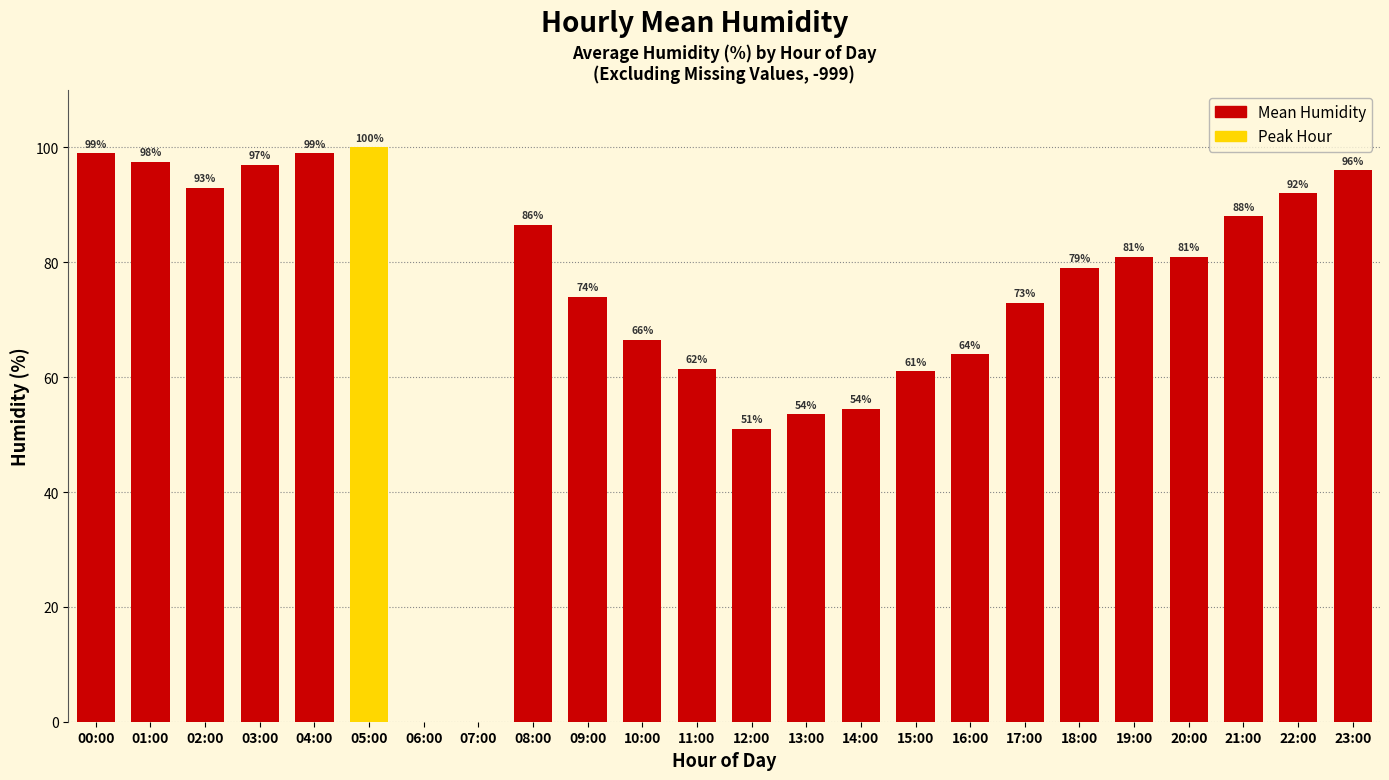

True or false: the data shows 31.5 at 01:00.

False